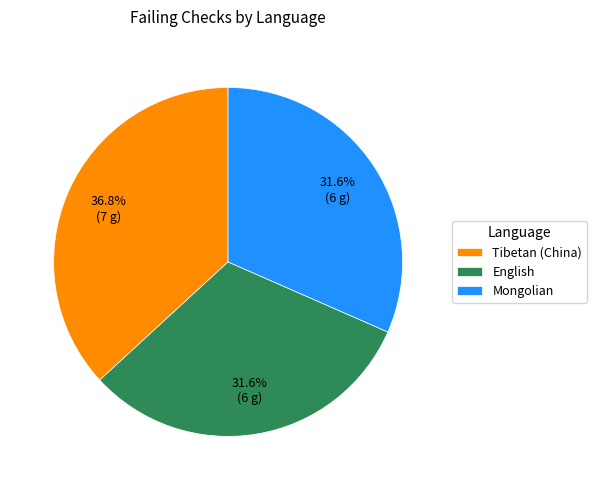

How much of the chart is everything except Tibetan (China)?

63.2%